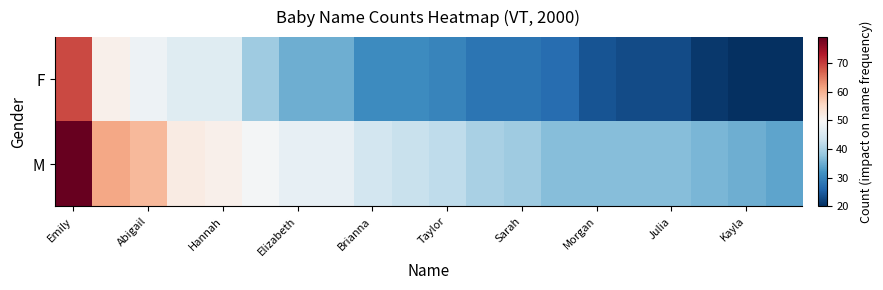

At which category does the chart reach its peak across all series?

Emily